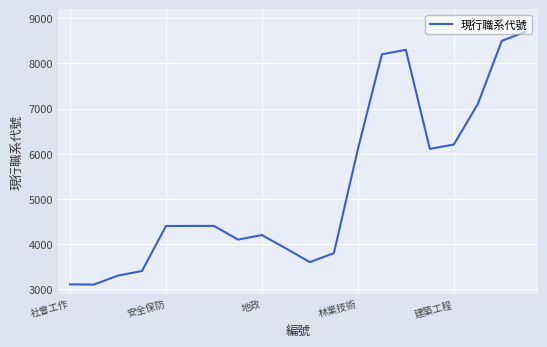

How many lines are shown in the chart?

1